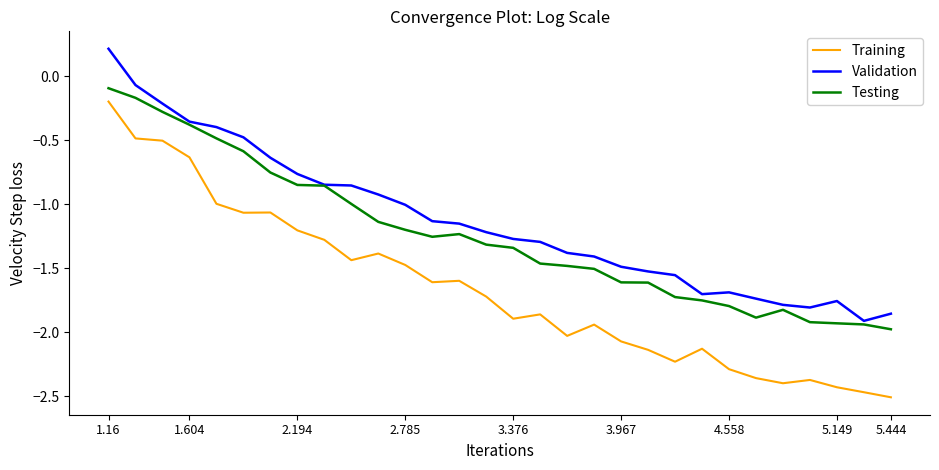

Which series has the largest range (max minus min)?

Training